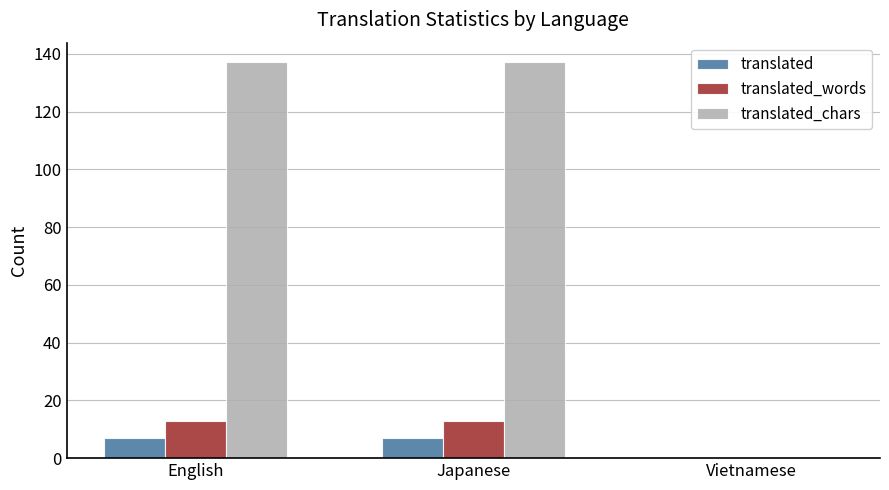

How many categories are shown in the chart?

3